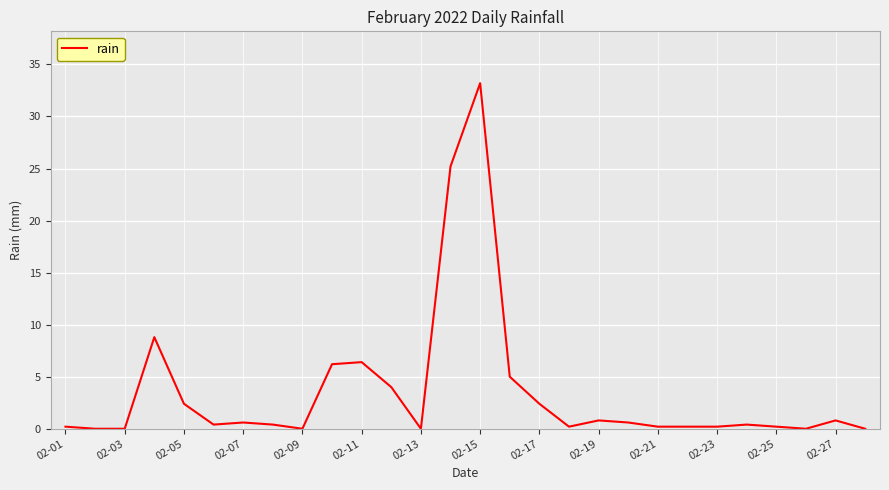

What is the difference between the maximum and minimum values?

33.2